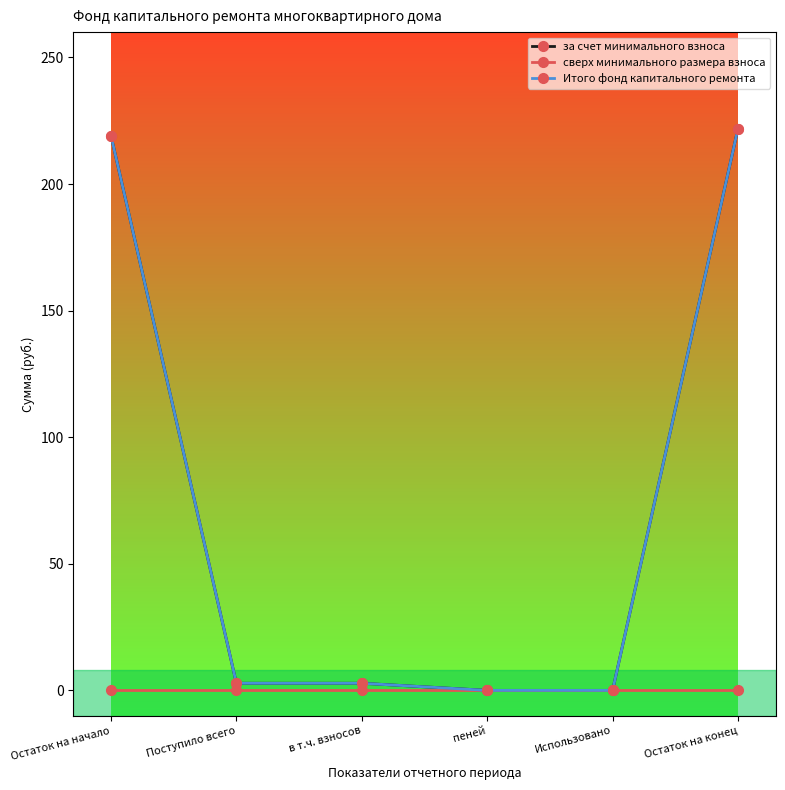

Does the chart have visible grid lines?

No